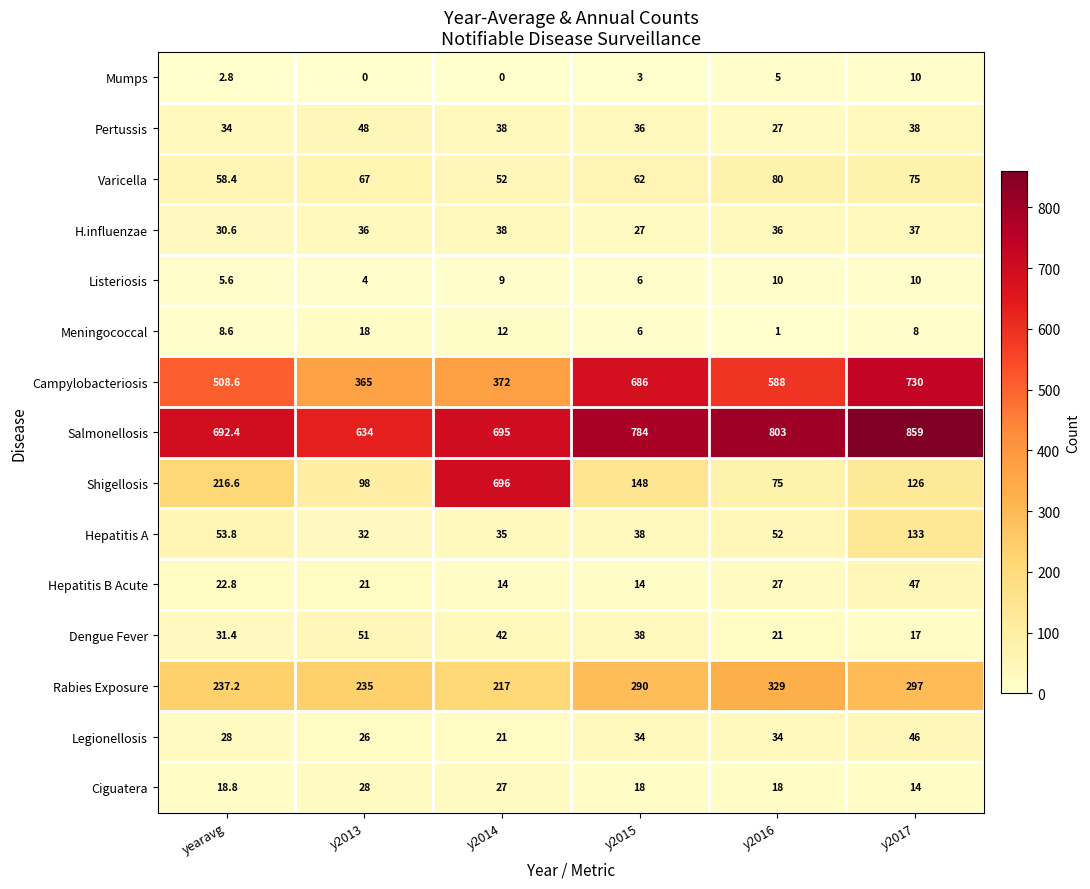

How many data points in Dengue Fever are less than 38?

3